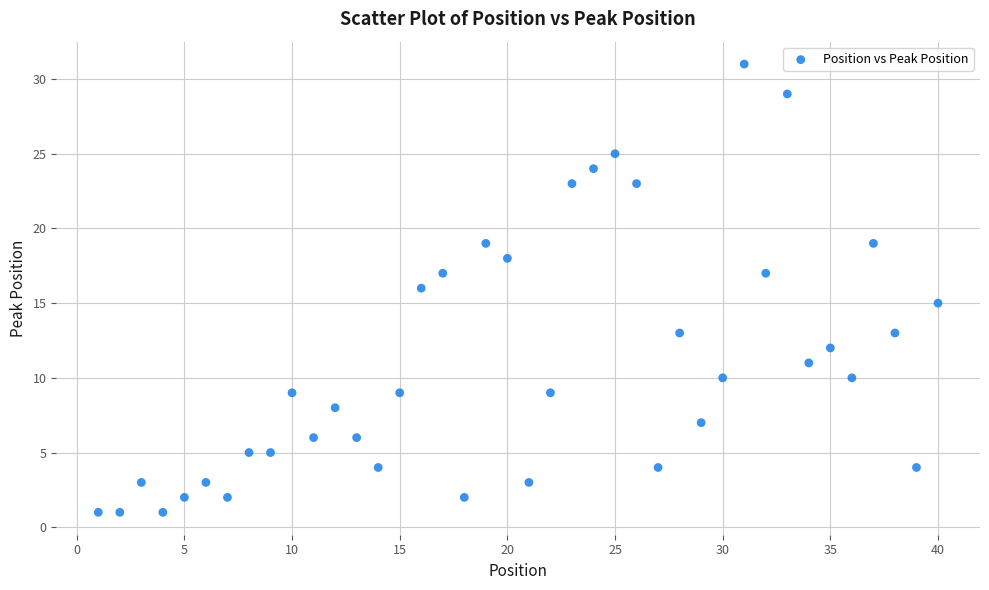

What is the range of X values (max minus min)?

39